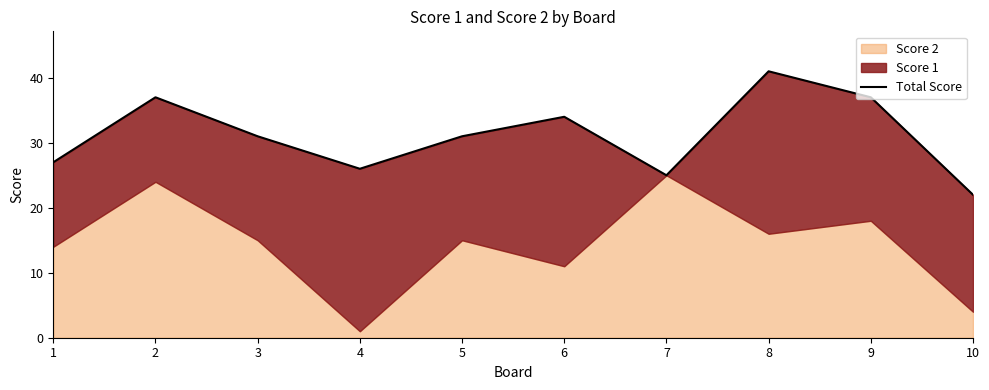

What is the sum of the values at 7 and 5?

56